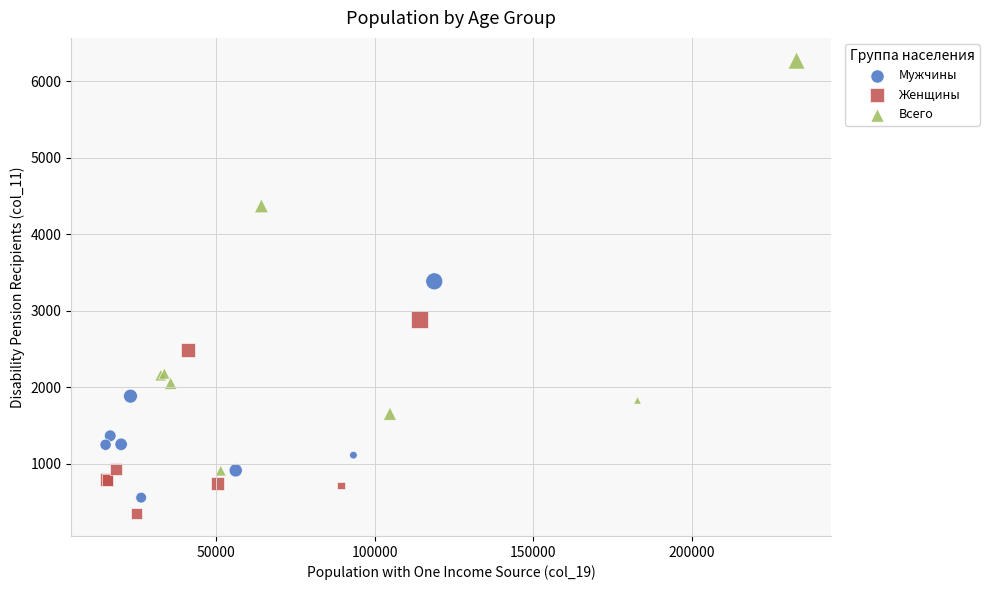

Which series reaches the maximum Y coordinate?

Всего